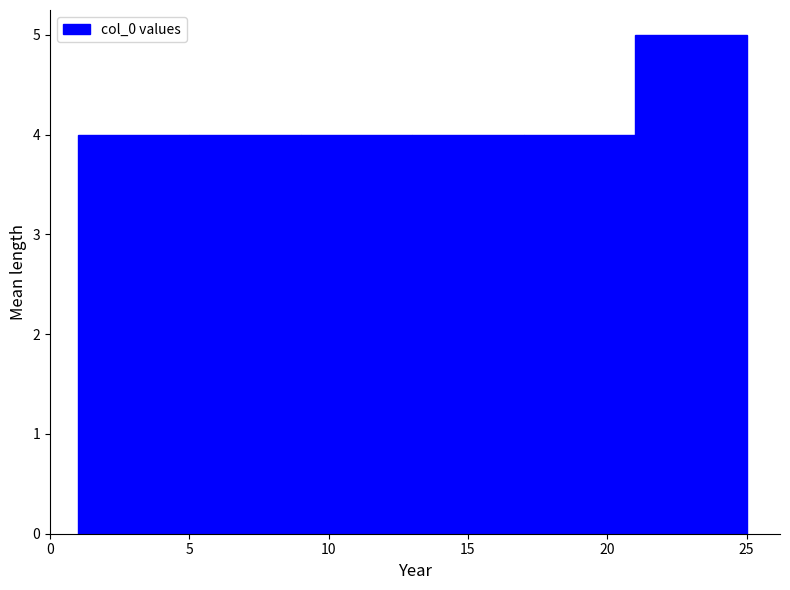

Which range on the x-axis has the tallest bar?

21 to 25